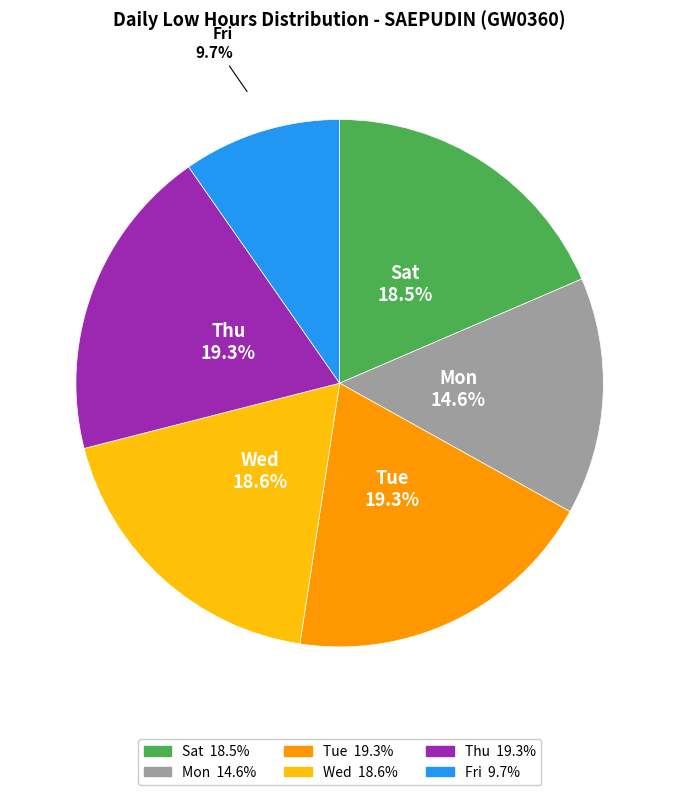

Is there any slice that represents more than half of the pie?

No